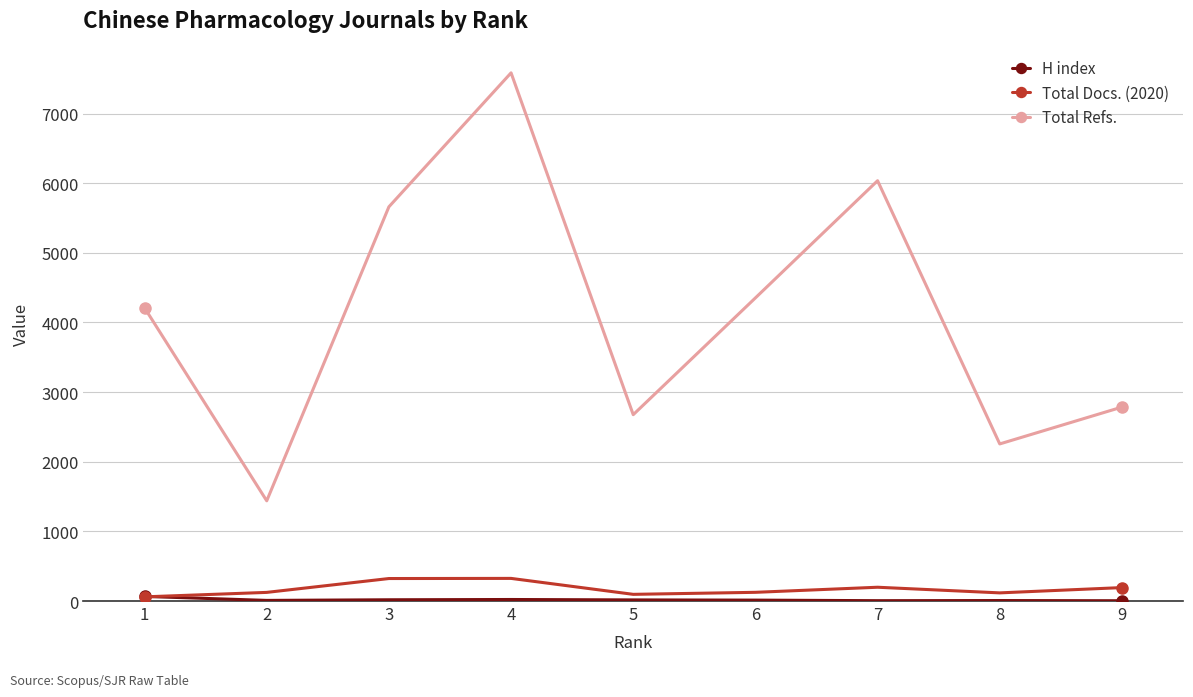

The value of Total Docs. (2020) at 9 is 193. True or false?

True